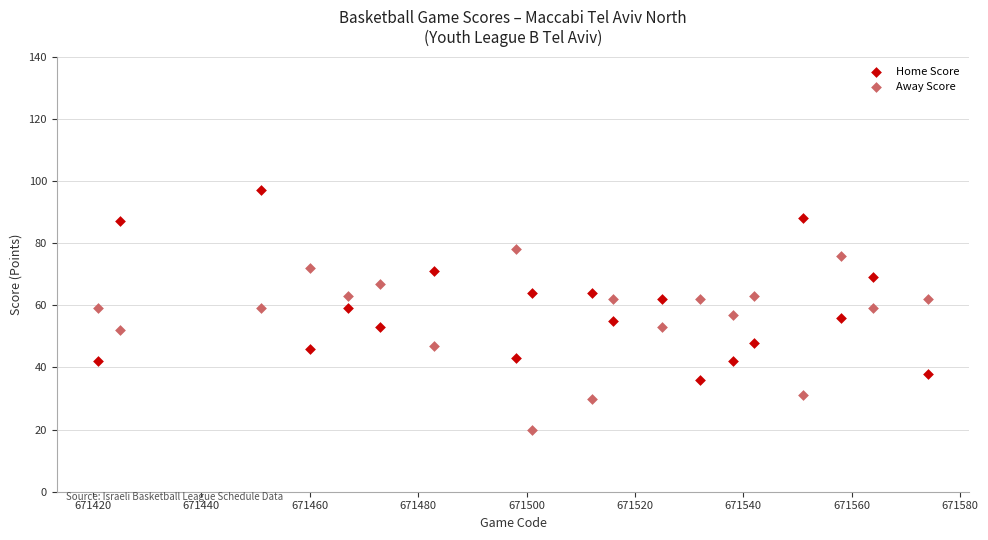

What is the X range (max minus min) for the scatter plot?

153